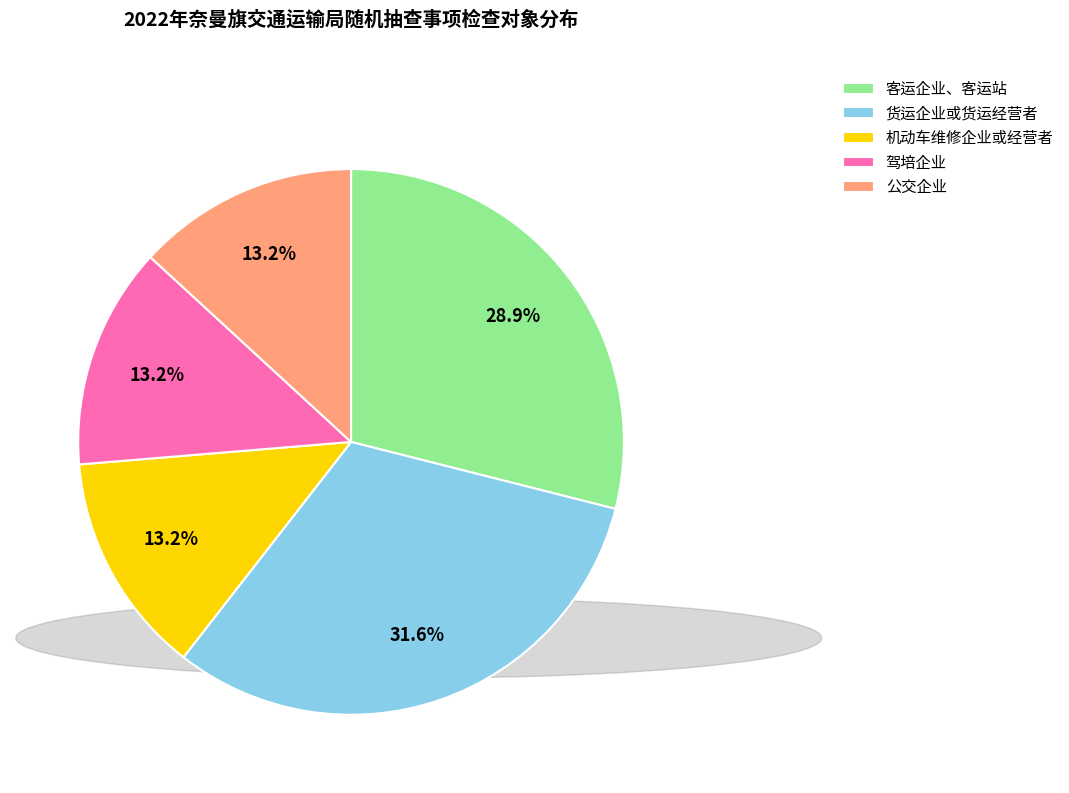

To the nearest percent, what portion does 机动车维修企业或经营者 represent?

13%